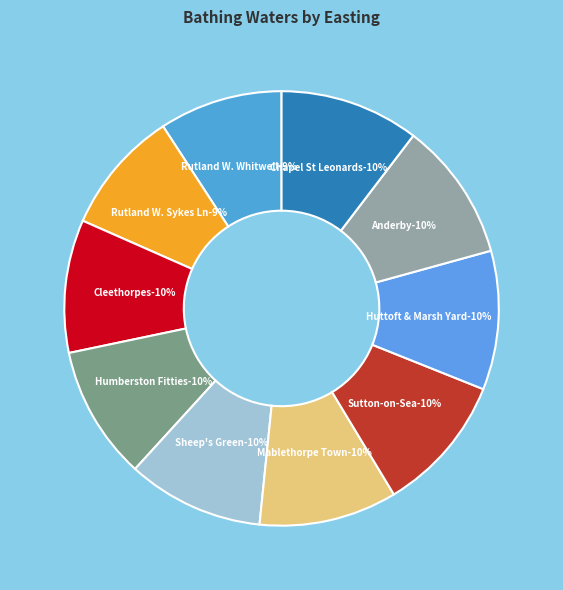

What is the smallest slice in the pie chart?

Rutland Water Whitwell Creek